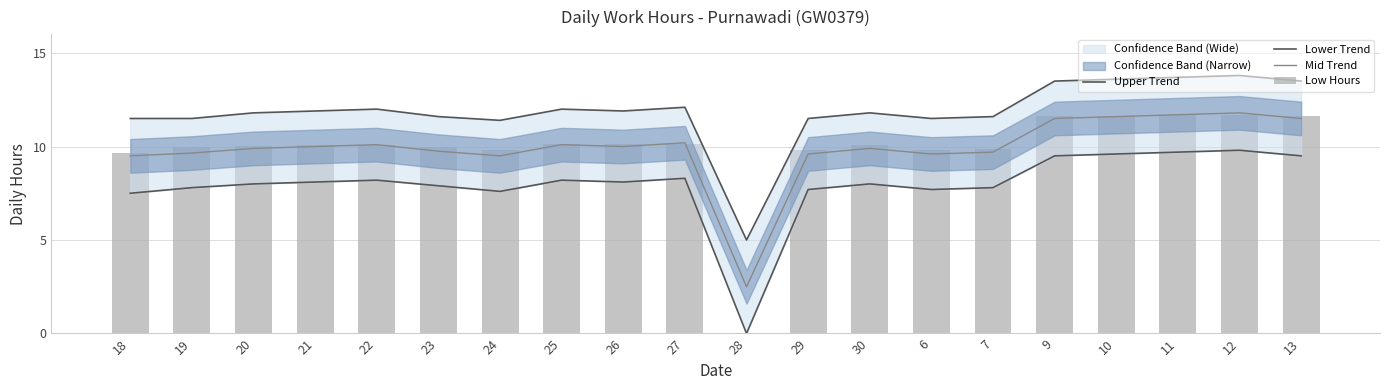

Which series has the largest total across all categories?

Upper Trend